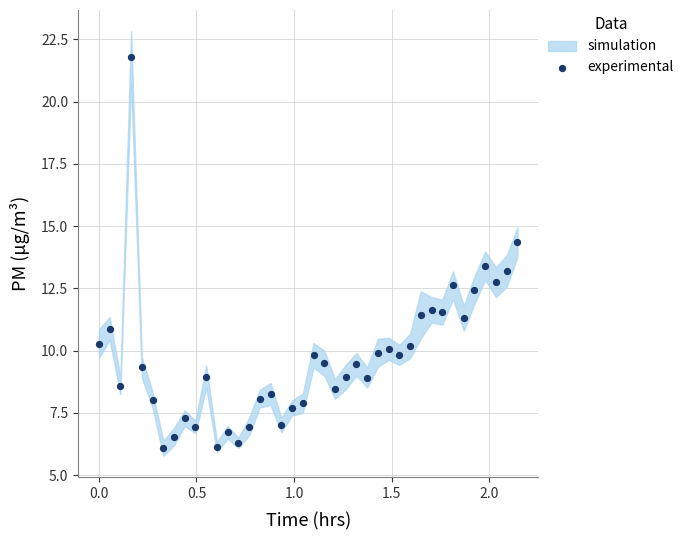

What is the range of X values (max minus min)?

2.1